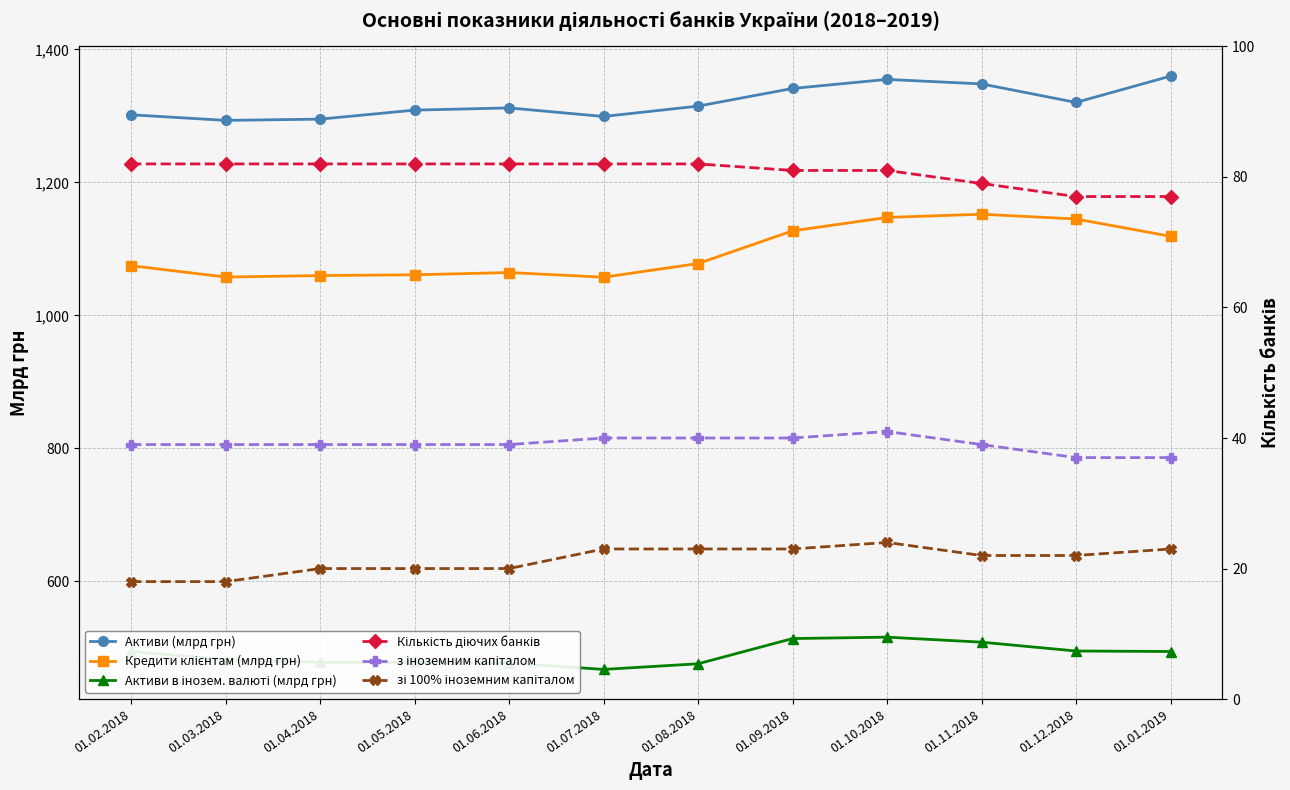

True or false: з іноземним капіталом has a value of 41.0 at 01.10.2018.

True